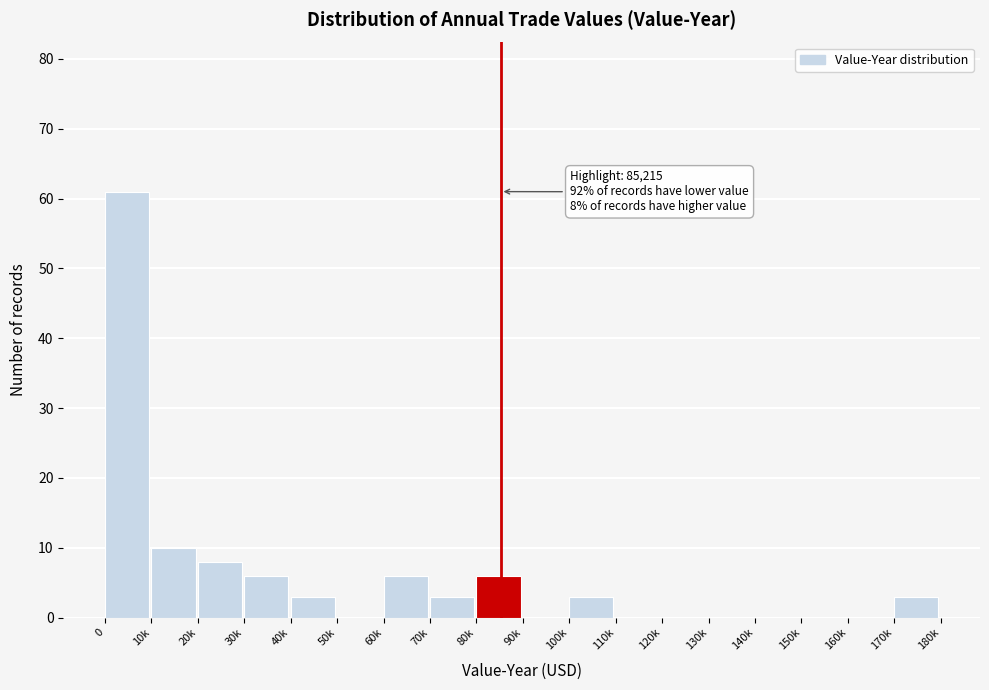

Reading left to right, transcribe all the data shown in this chart.

0=61	10k=10	20k=8	30k=6	40k=3	50k=0	60k=6	70k=3	80k=6	90k=0	100k=3	110k=0	120k=0	130k=0	140k=0	150k=0	160k=0	170k=3